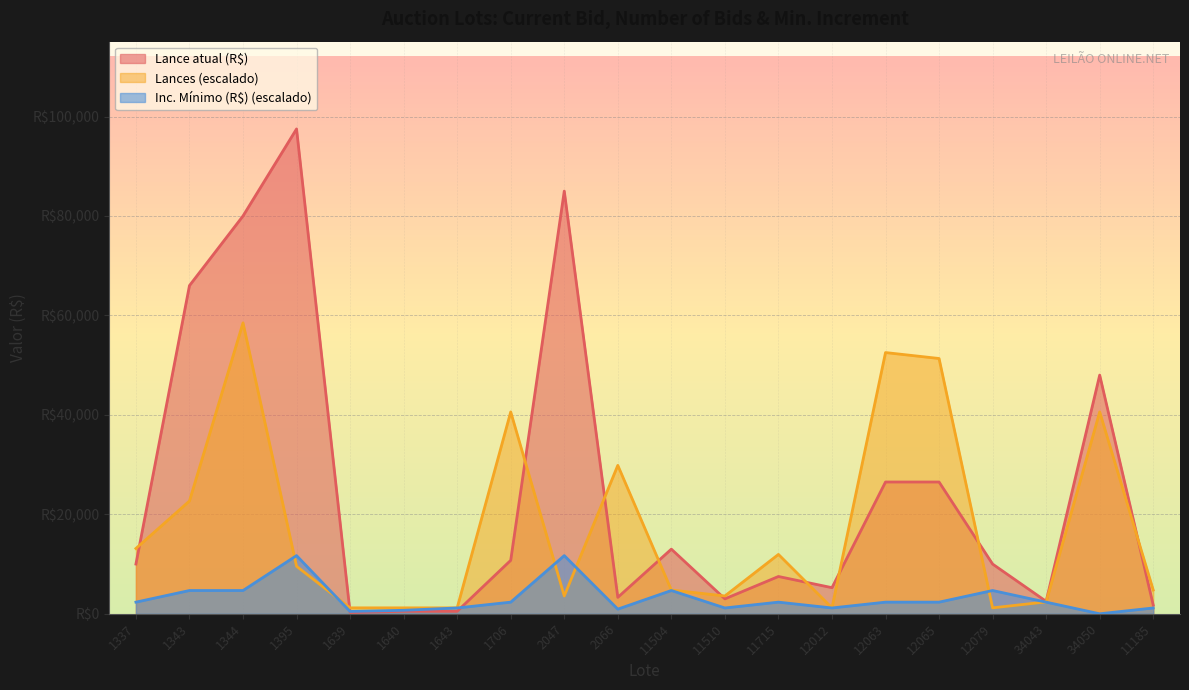

Reading right to left, transcribe all the data shown in this chart.

Lance atual (R$): 1750.0	48000.0	2500.0	10000.0	26500.0	26500.0	5250.0	7500.0	3000.0	13000.0	3300.0	85000.0	10750.0	500.0	500.0	250.0	97500.0	80000.0	66000.0	10000.0
Lances: 4775.5	40591.8	2387.8	1193.9	51336.7	52530.6	1193.9	11938.8	3581.6	4775.5	29846.9	3581.6	40591.8	1193.9	1193.9	1193.9	9551.0	58500.0	22683.7	13132.7
Inc. Mínimo (R$): 1170.0	0.5	2340.0	4680.0	2340.0	2340.0	1170.0	2340.0	1170.0	4680.0	936.0	11700.0	2340.0	1170.0	702.0	468.0	11700.0	4680.0	4680.0	2340.0